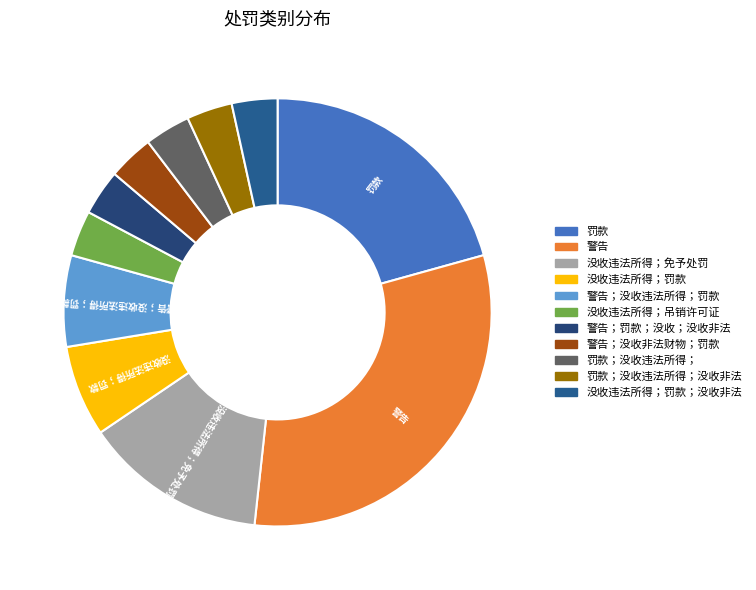

Which slice is the smallest?

没收违法所得；吊销许可证。